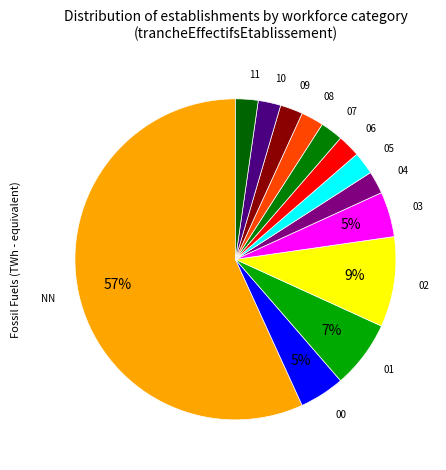

Count the number of slices in the pie.

13